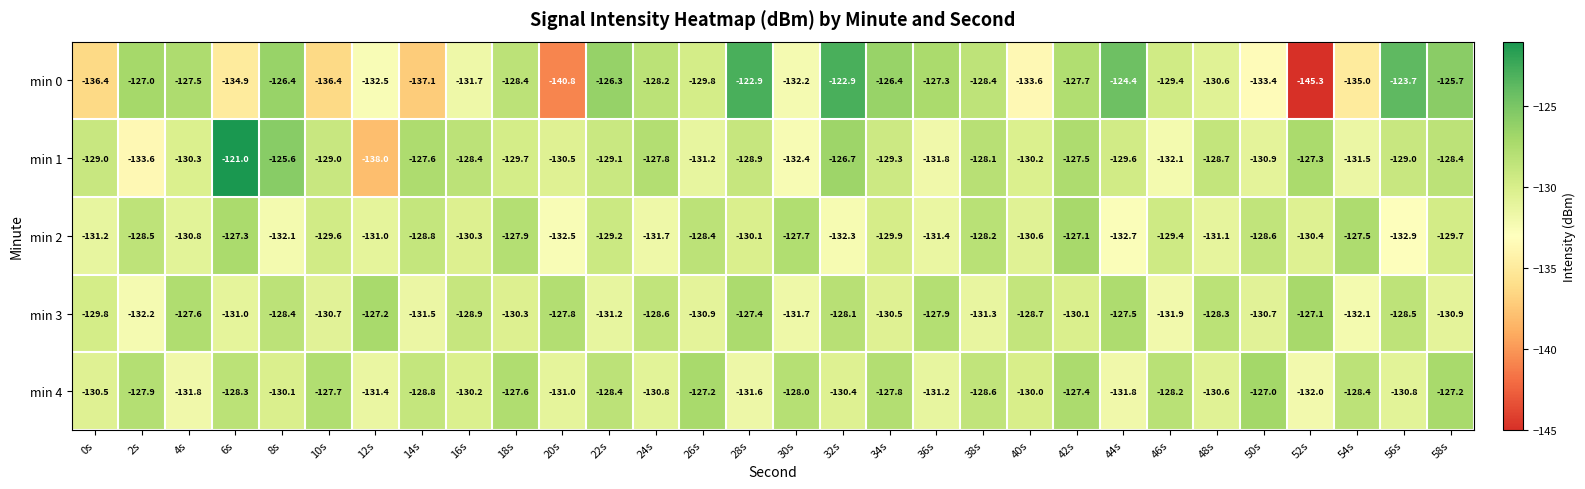

The min 3 series shows -201.7 at 6s. True or false?

False